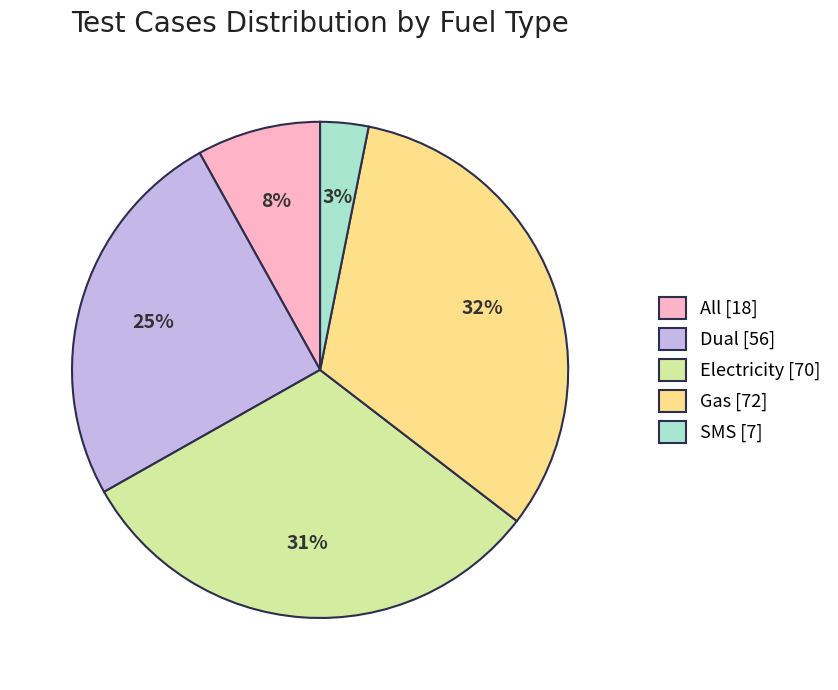

To the nearest percent, what is the difference between the SMS [7] and Electricity [70] slice percentages?

28%